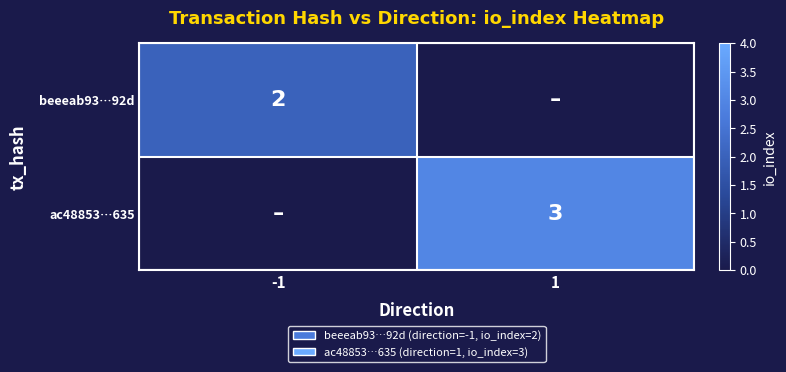

Is the value of ac48853…635 at 1 greater than the value of beeeab93…92d at -1?

Yes